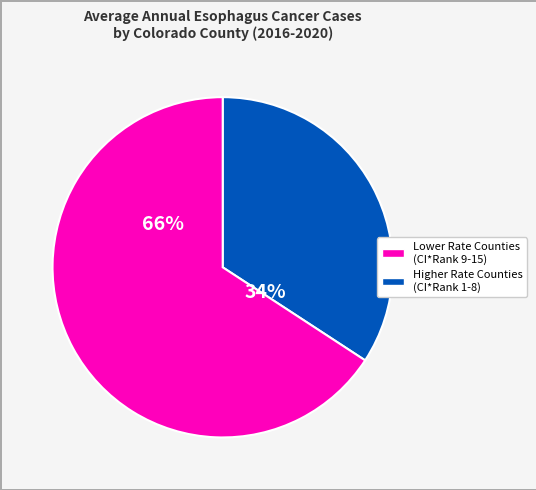

Does any single category account for the majority?

Yes